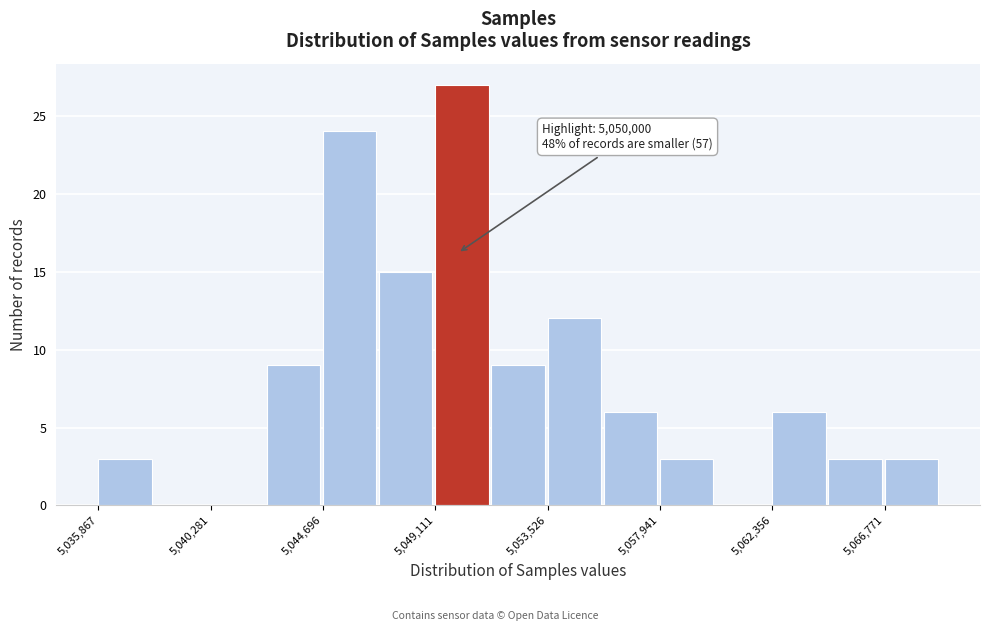

Over which range of the x-axis is the bar tallest?

5049000 to 5051500